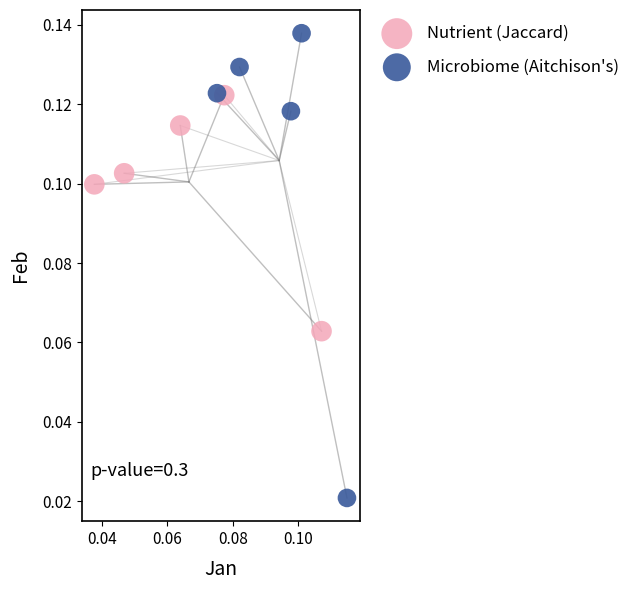

Which series contains the lowest Y value?

Microbiome (Aitchison's)